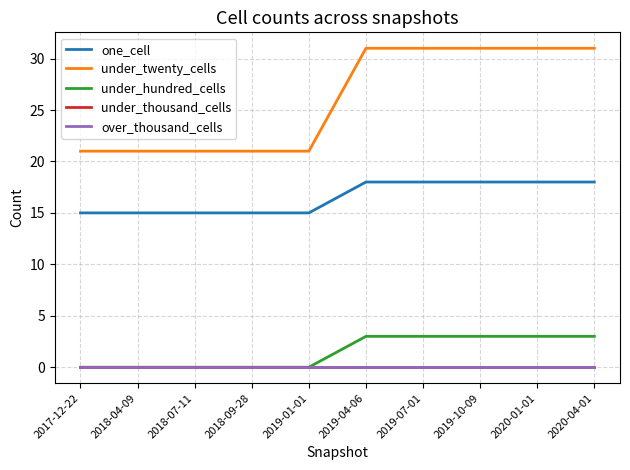

True or false: under_hundred_cells has more than 1 points higher than both neighbors.

False